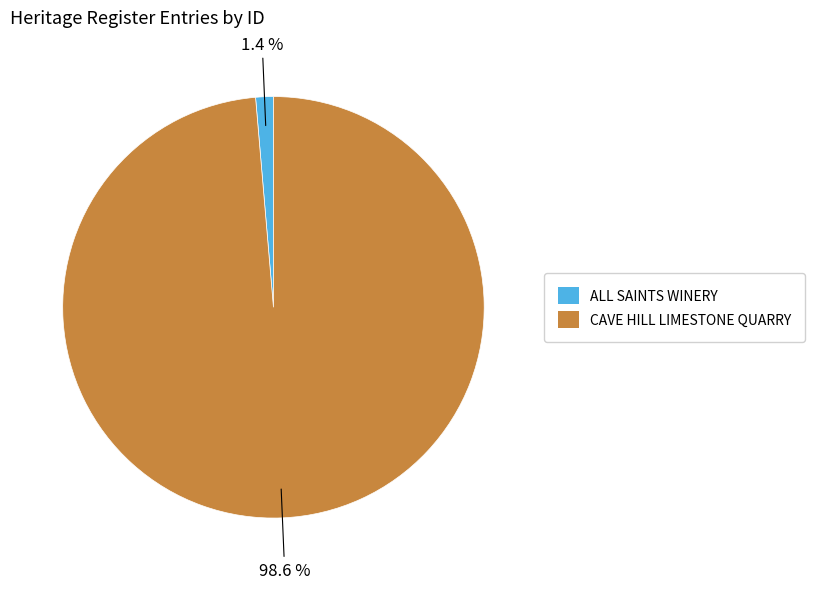

Which has a higher value, CAVE HILL LIMESTONE QUARRY or ALL SAINTS WINERY?

CAVE HILL LIMESTONE QUARRY